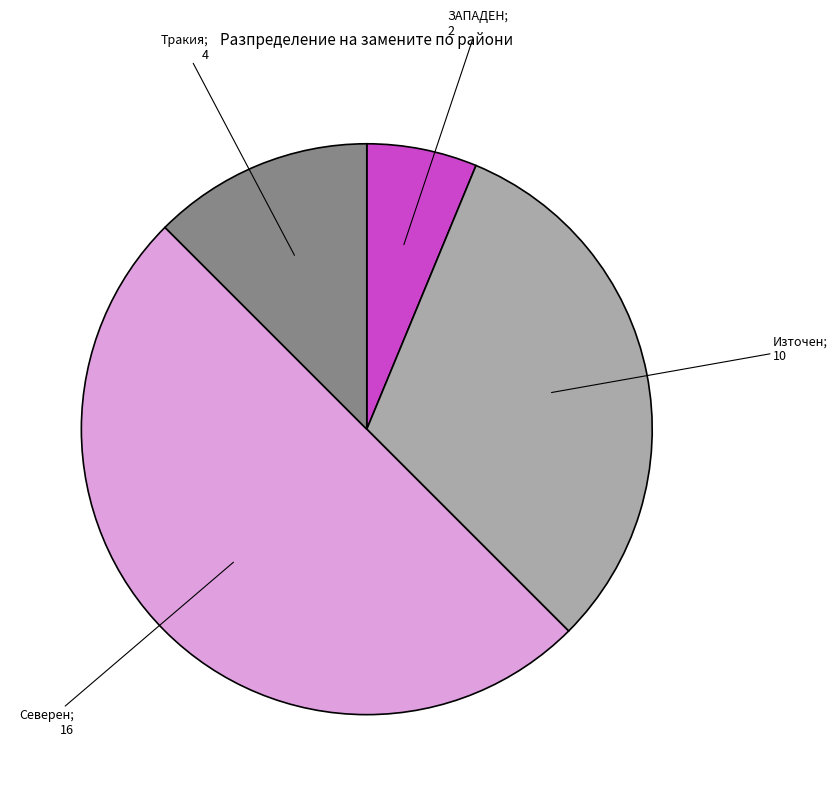

How many segments does this pie chart have?

4